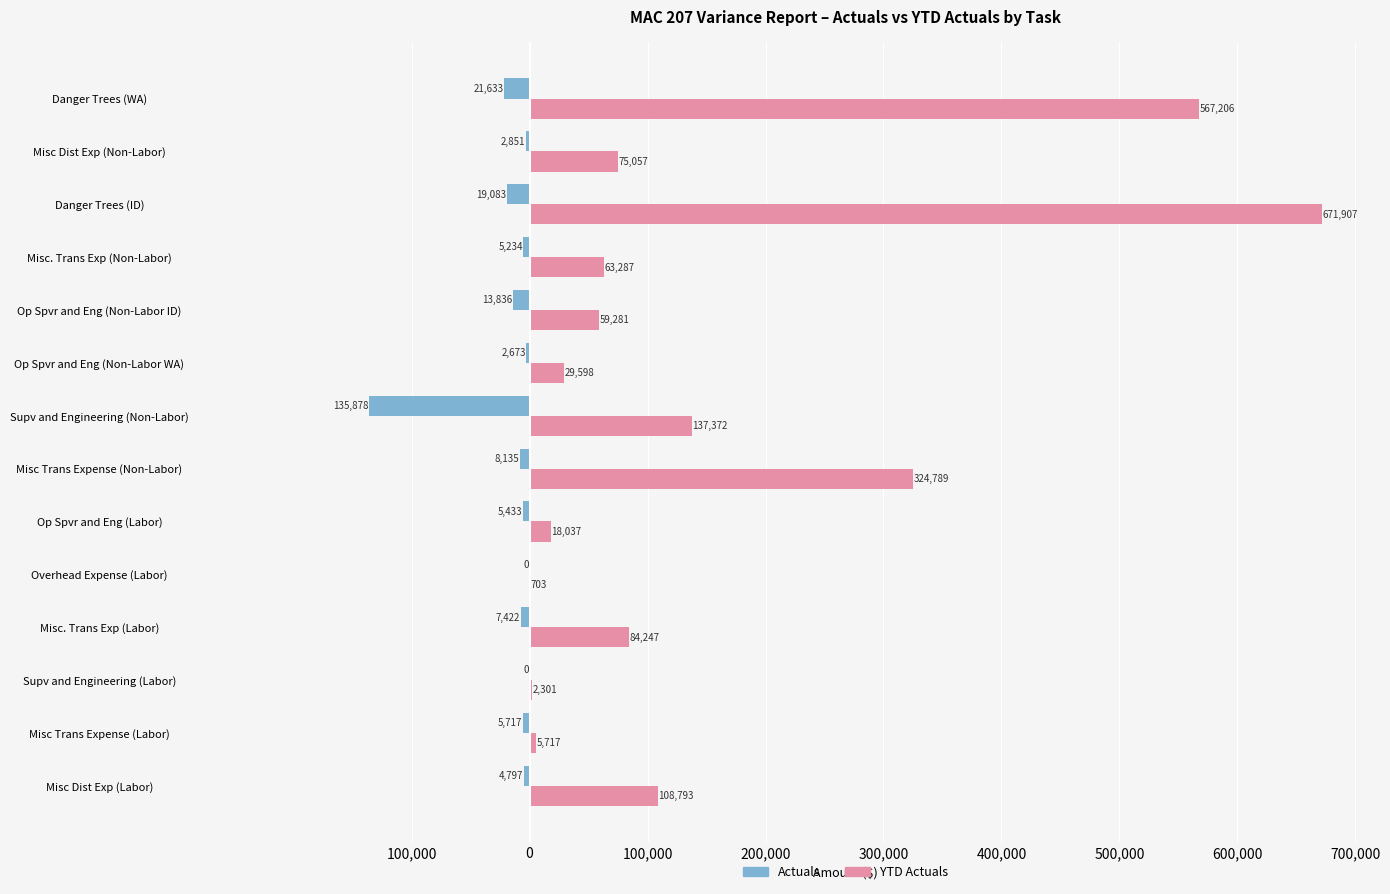

What are all the series names shown in the legend?

Actuals, YTD Actuals